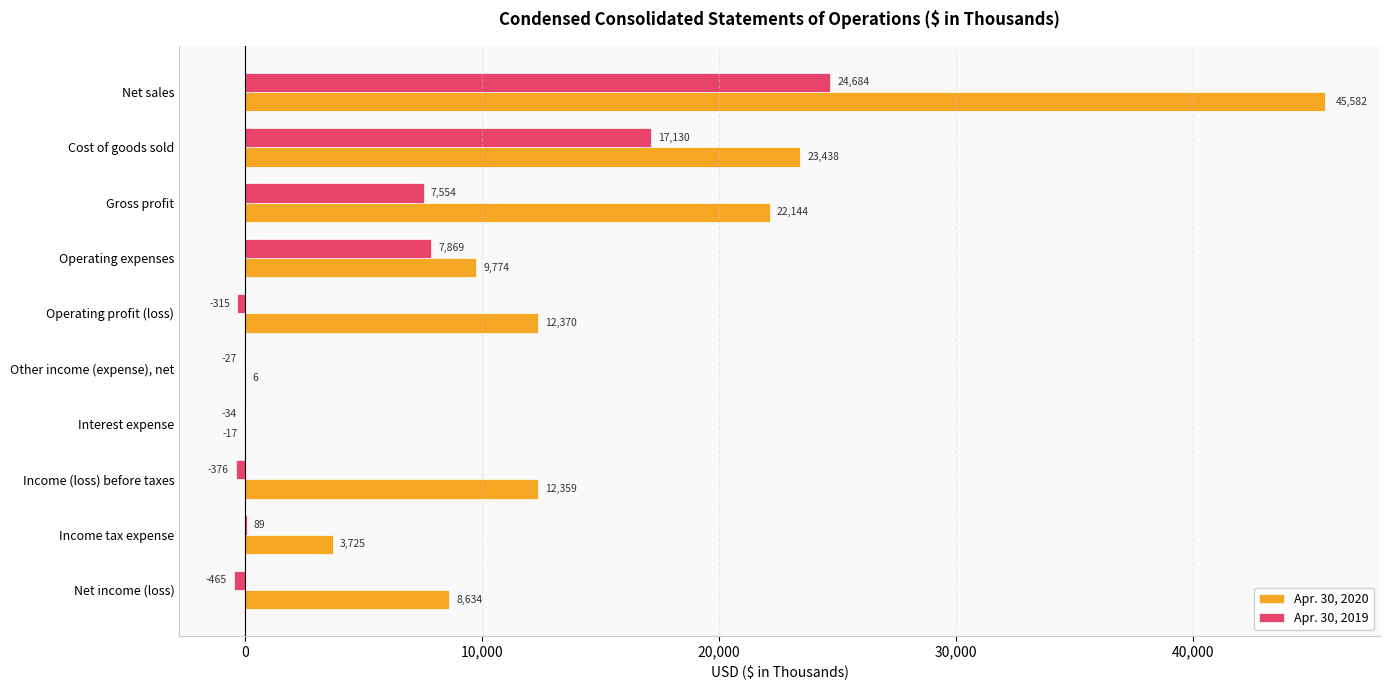

At which label is Apr. 30, 2020 closest to 22782?

Gross profit